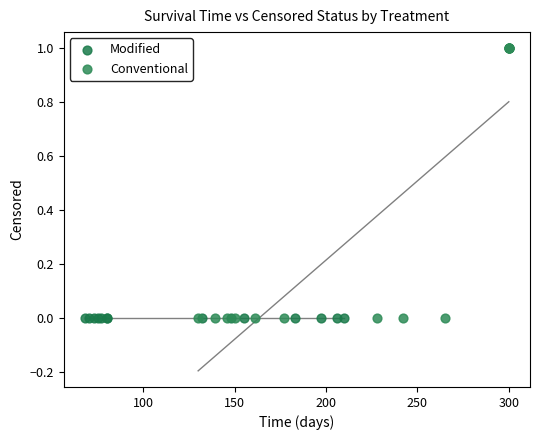

Which series contains the highest Y value?

Conventional